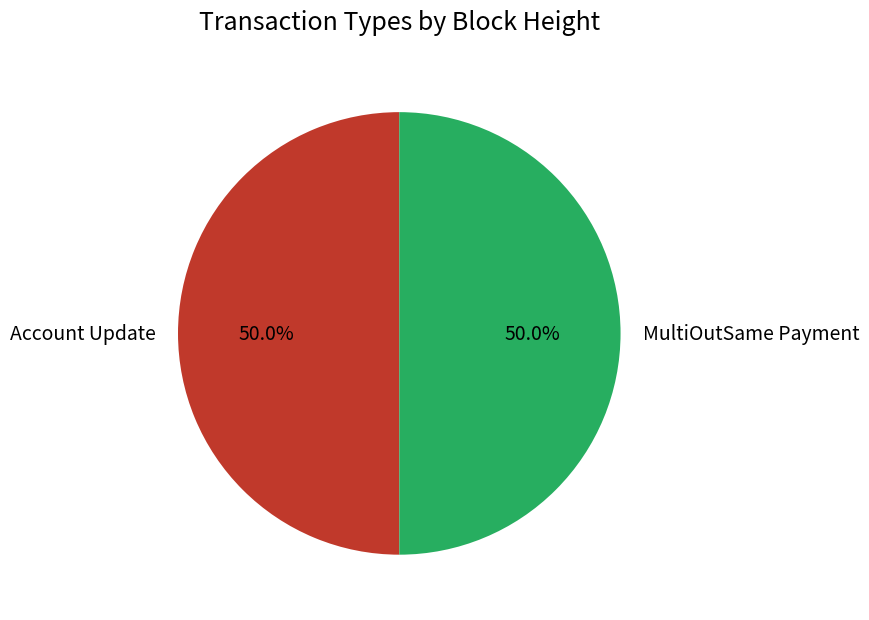

How much of the chart is everything except MultiOutSame Payment?

50.0%